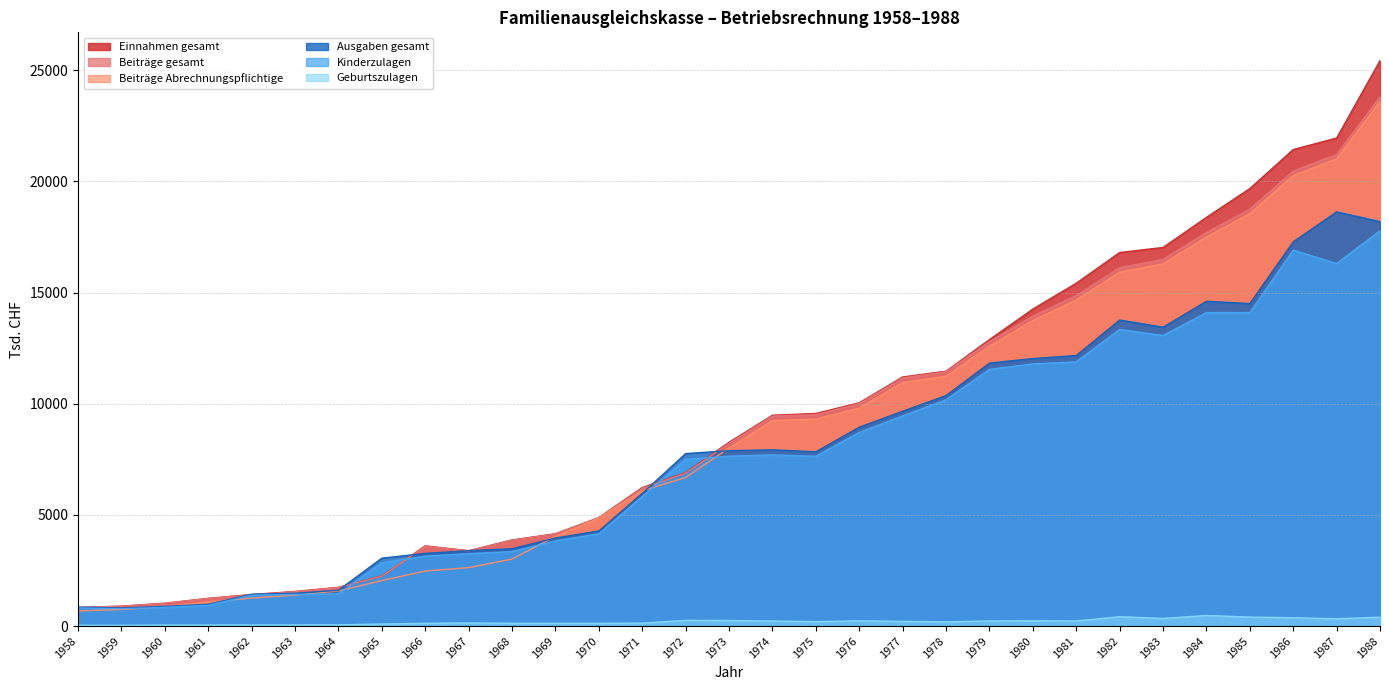

Reading left to right, extract all data points from this chart.

Einnahmen gesamt: 835	895	1027	1247	1419	1556	1742	2260	3608	3389	3873	4153	4878	6231	6910	8266	9484	9562	10044	11204	11465	12884	14258	15421	16803	17030	18383	19680	21436	21952	25436
Beiträge gesamt: 833	893	1023	1240	1410	1544	1731	2248	3594	3380	3863	4139	4856	6196	6881	8213	9446	9509	10005	11158	11439	12793	13940	14866	16117	16494	17697	18754	20463	21218	23801
Beiträge Abrechnungspflichtige: 683	743	873	1090	1260	1394	1581	2048	2476	2630	3013	4039	4856	6089	6681	8013	9246	9309	9805	10958	11239	12593	13740	14666	15917	16294	17497	18554	20263	21018	23601
Ausgaben gesamt: 851	814	885	979	1432	1476	1610	3054	3269	3392	3478	3962	4277	5968	7757	7891	7927	7838	8945	9664	10370	11829	12032	12168	13766	13443	14608	14507	17284	18631	18191
Kinderzulagen: 814	780	839	932	1385	1425	1453	2845	3144	3255	3352	3832	4151	5833	7499	7642	7699	7638	8709	9452	10178	11548	11793	11884	13343	13068	14102	14100	16910	16309	17781
Geburtszulagen: 37	33	46	46	47	51	52	93	125	137	126	126	126	131	258	249	227	200	236	212	191	230	239	229	421	344	476	405	374	329	399